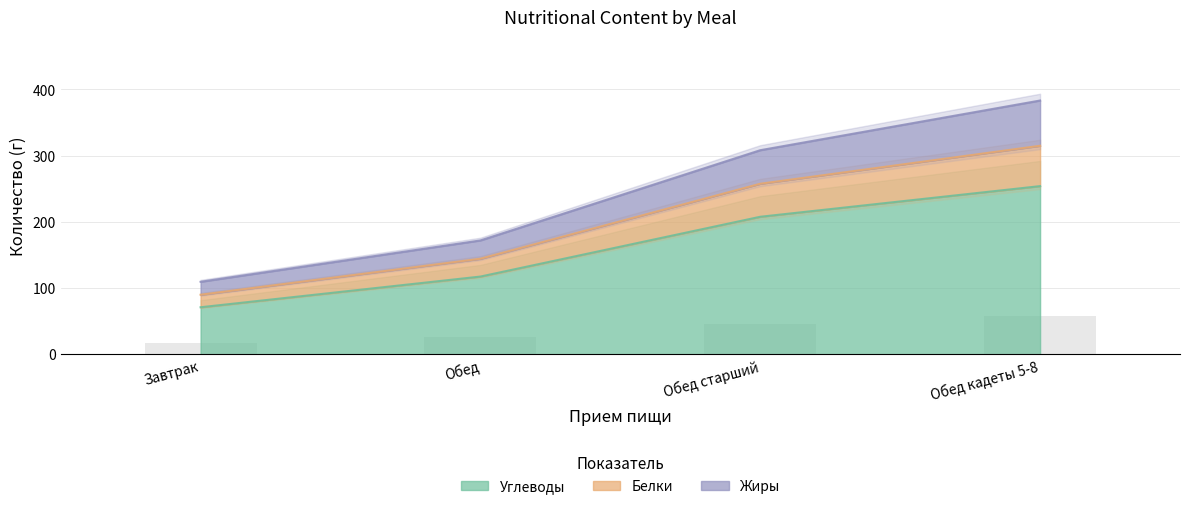

The value of Углеводы at Обед старший is 207.5. True or false?

True